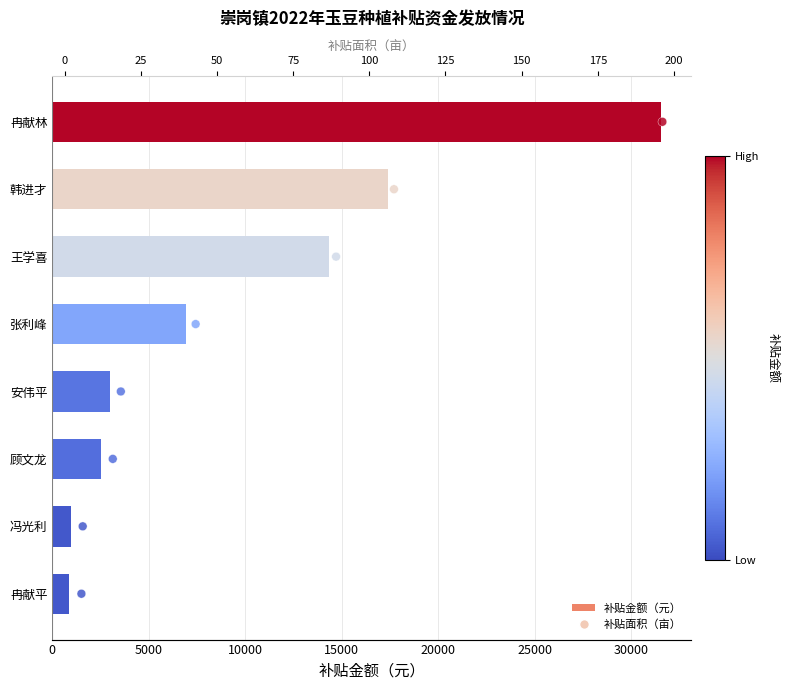

Which series reaches the maximum Y coordinate?

补贴金额（元）